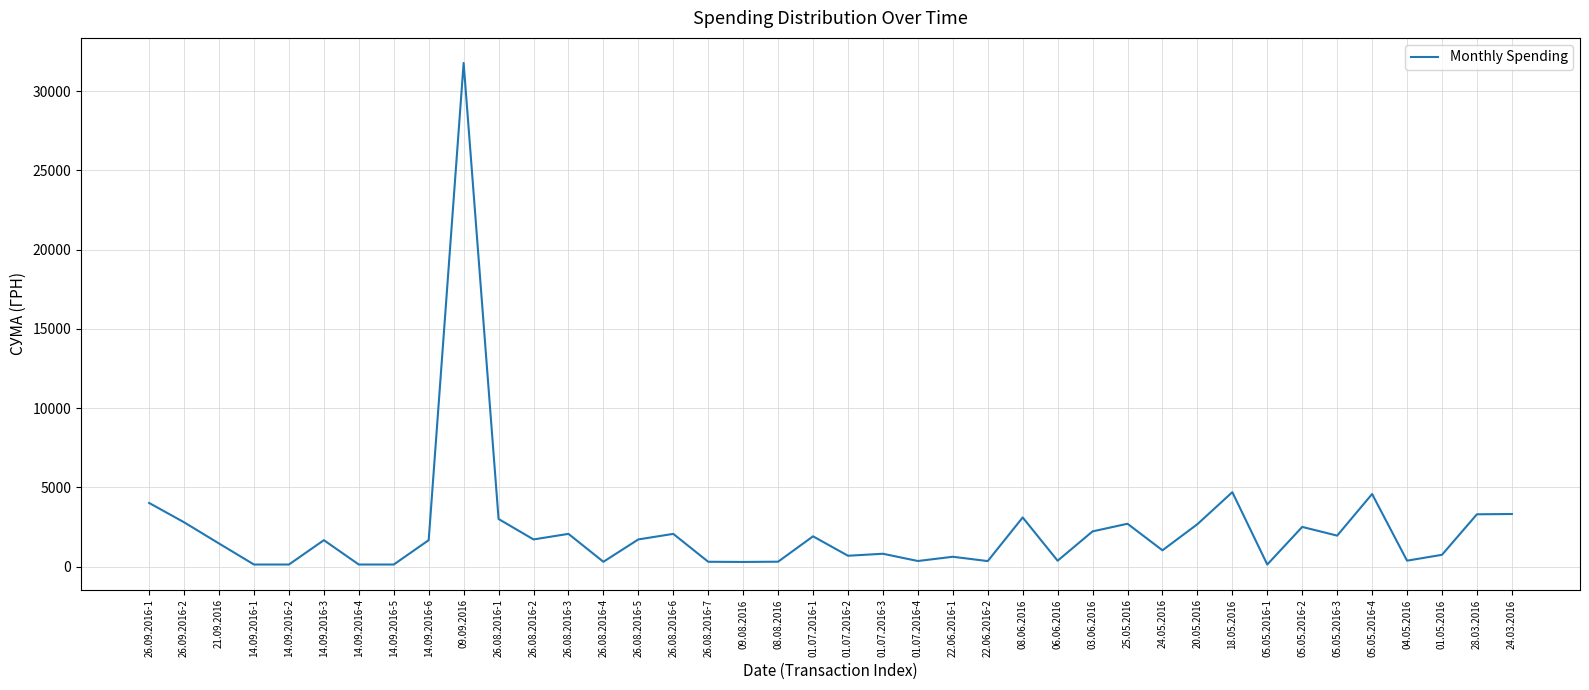

The value at 08.08.2016 is 304.5. True or false?

True